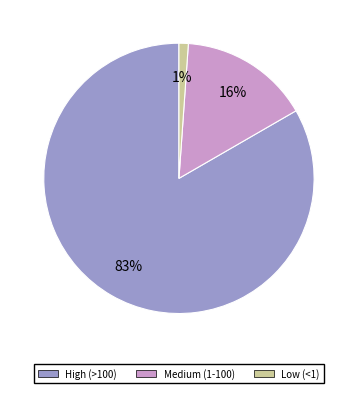

Which slice represents more than half of the pie?

High (>100)